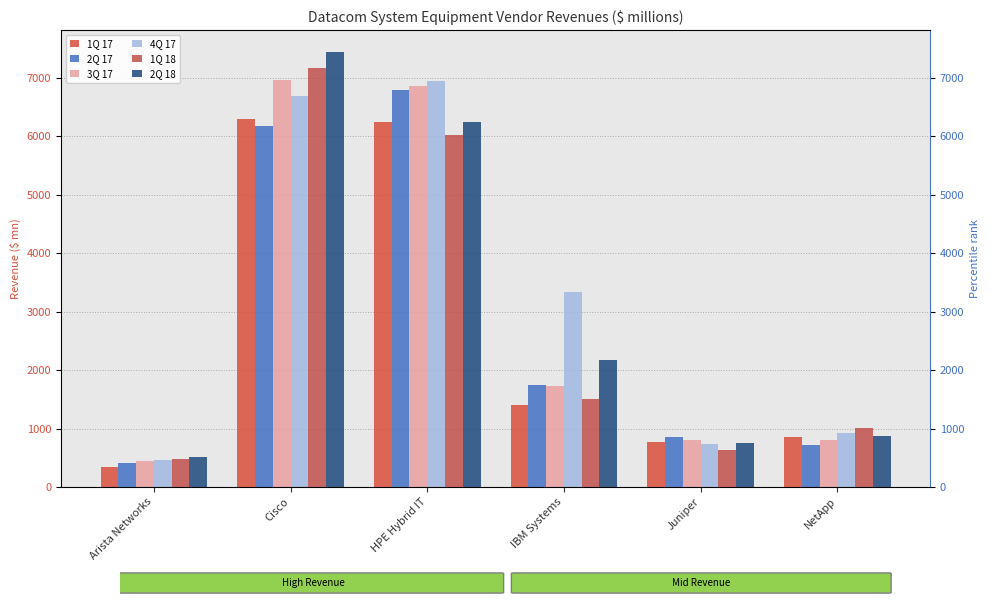

Which series has the largest range (max minus min)?

2Q 18